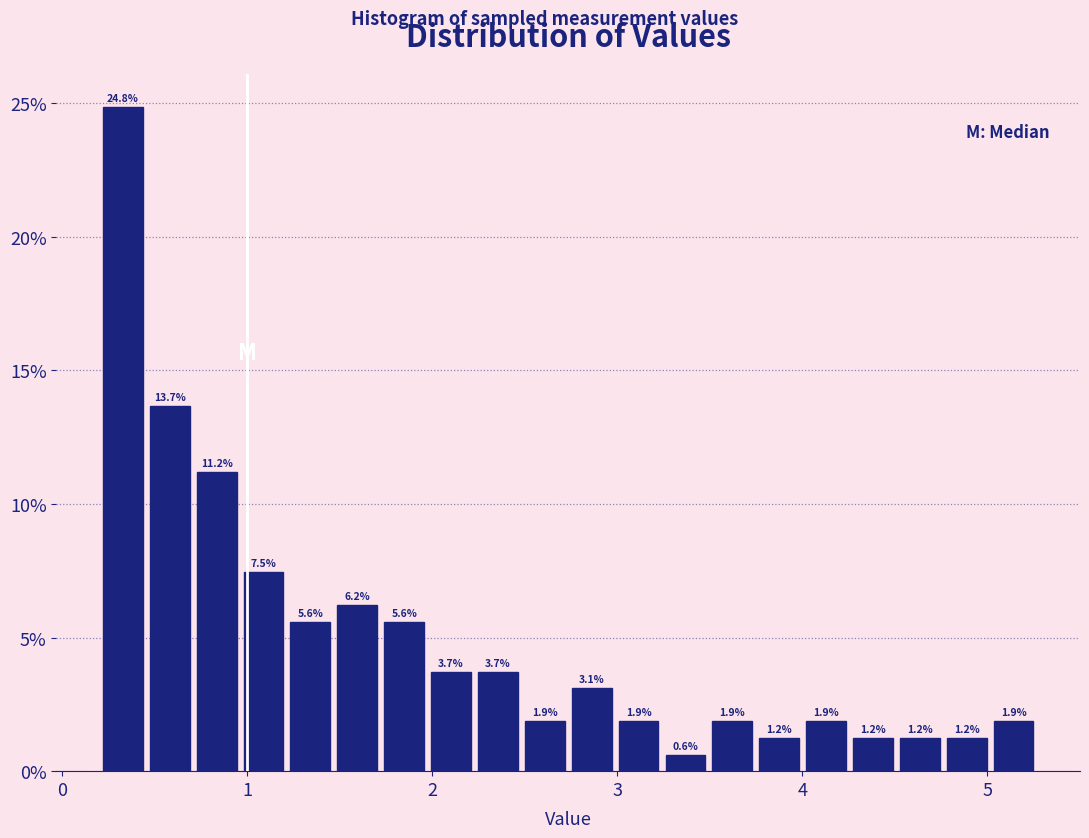

Around what value on the x-axis is the tallest bar? Give the approximate position of its centre, as read against the axis.

0.3